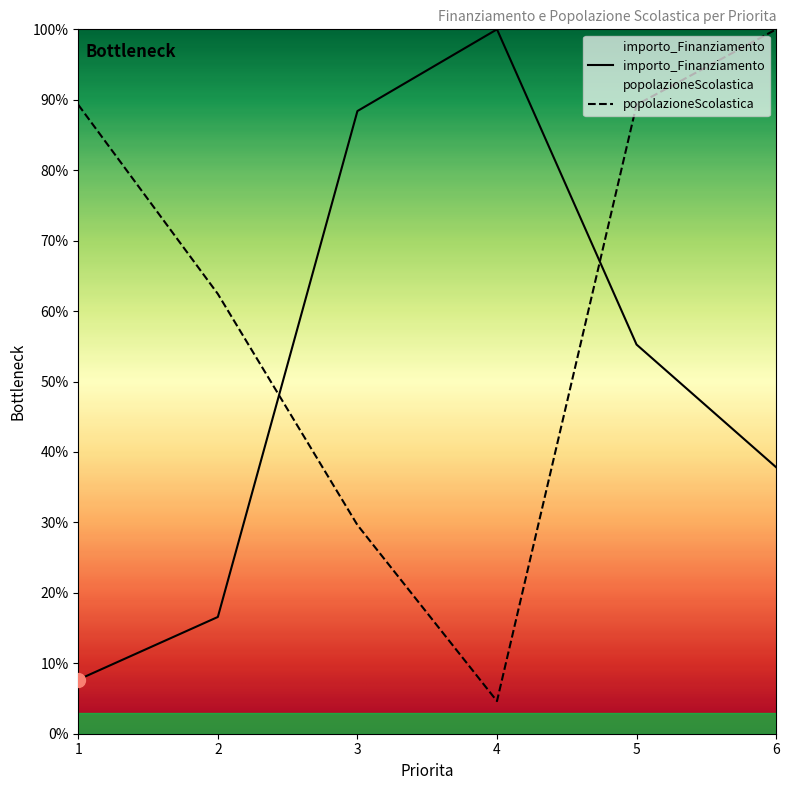

How many times do importo_Finanziamento and popolazioneScolastica cross each other?

2